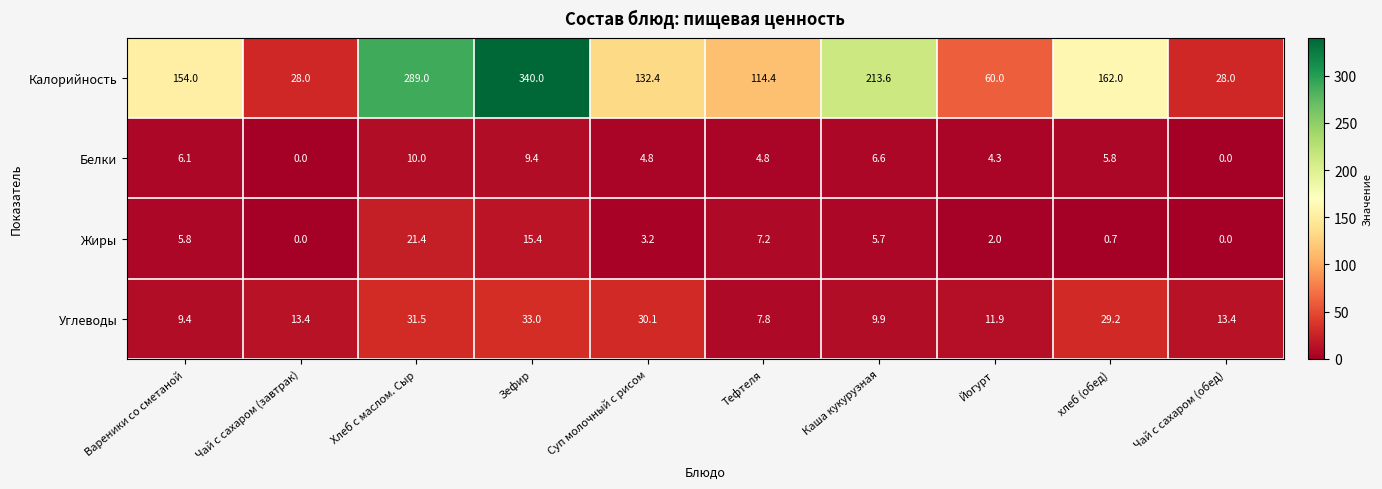

At which label does Углеводы first exceed 13?

Чай с сахаром (завтрак)